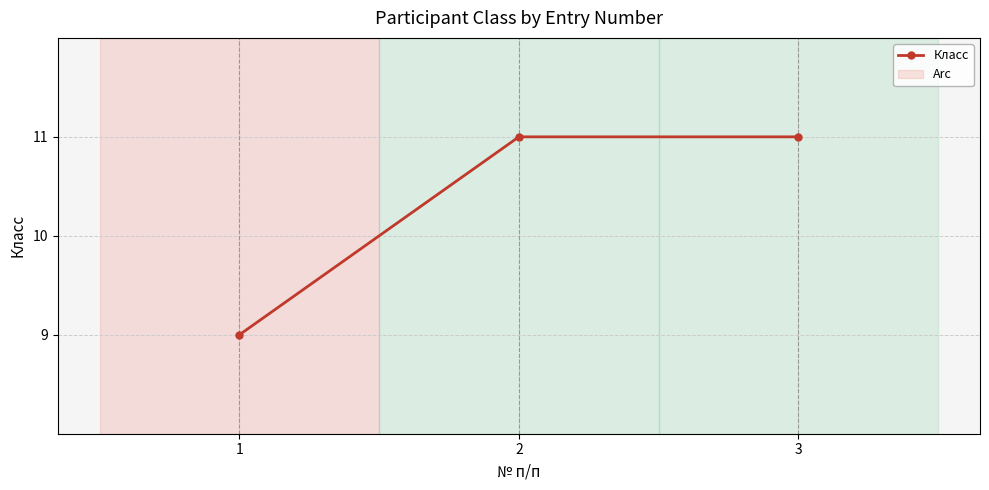

What is the change in value from 1 to 3?

+2